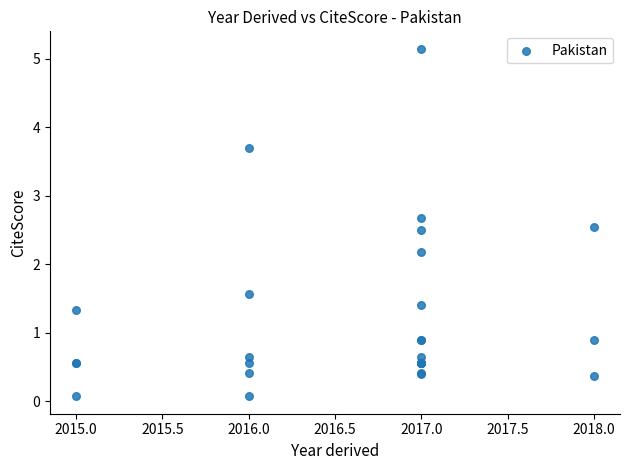

What Y value in the scatter plot is closest to 2?

2.2